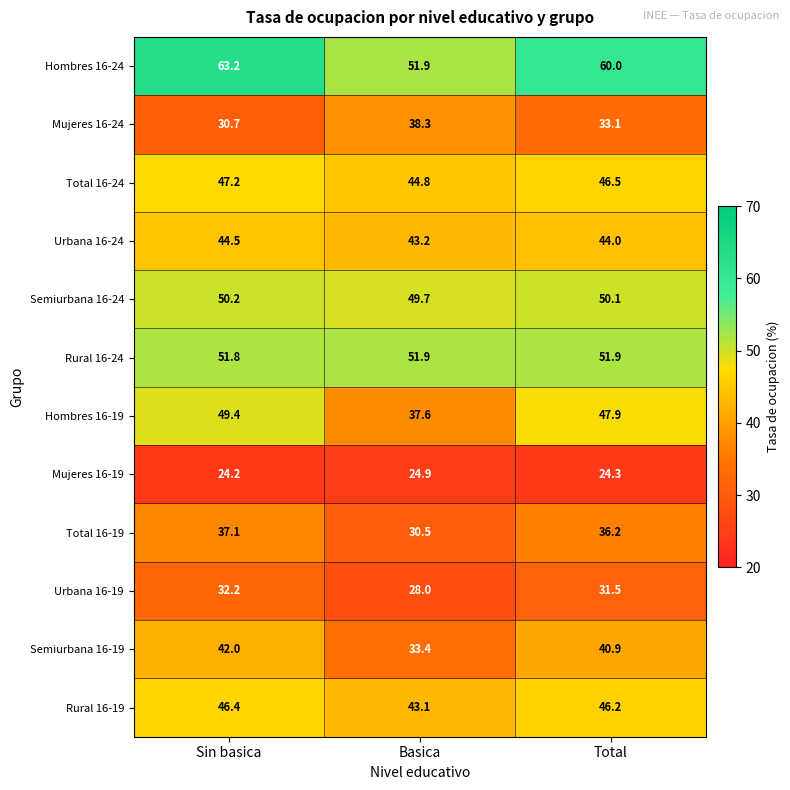

What is the maximum value for Rural 16-19?

46.4